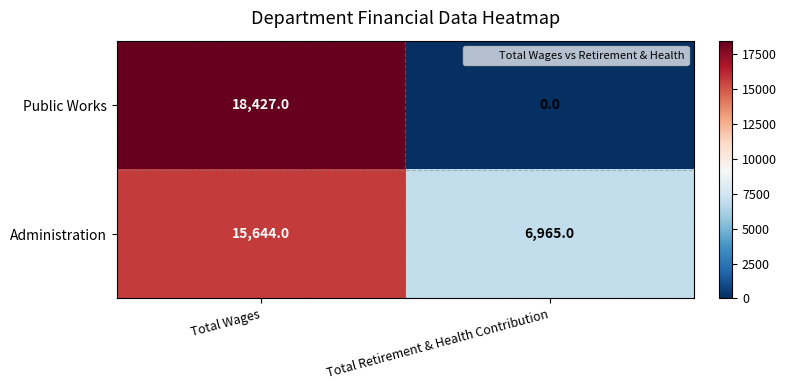

What value does the Administration series have at Total Retirement & Health Contribution?

6965